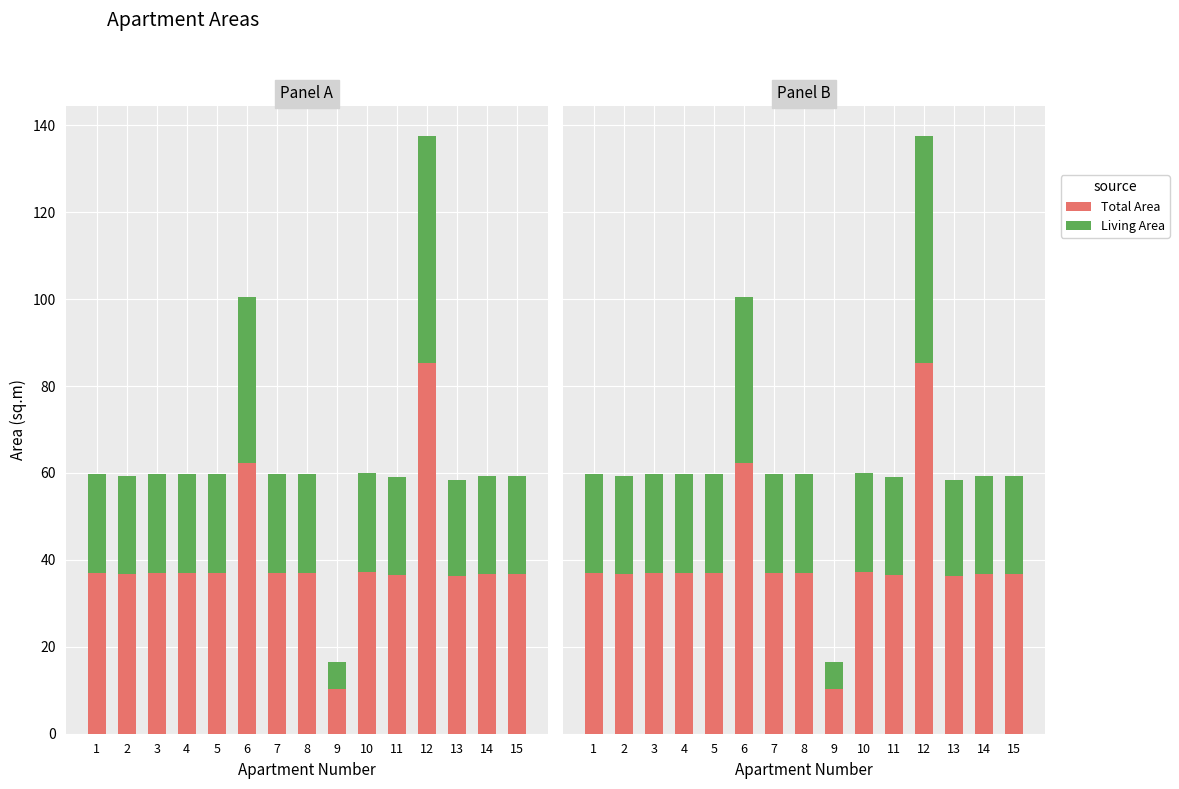

What is the value of the Total Area bar at the 15th from the left?

36.7